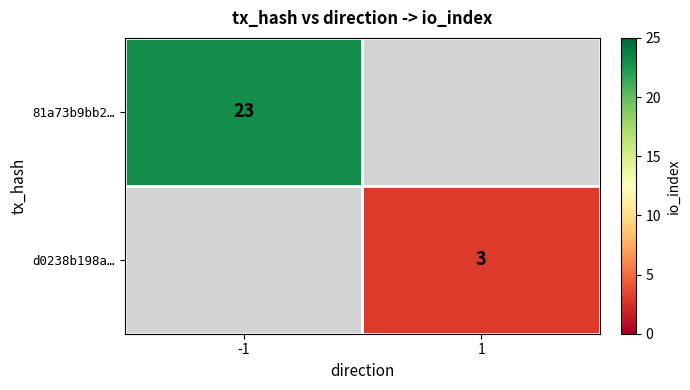

True or false: 81a73b9bb2… has a value of 23 at -1.

True